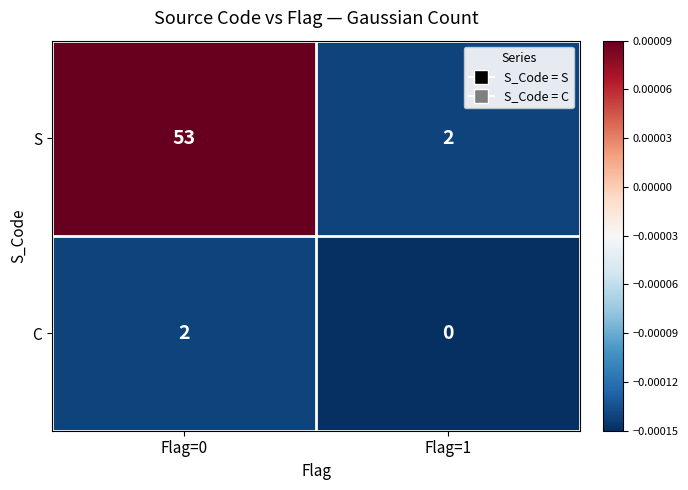

Which series has the largest total across all categories?

S